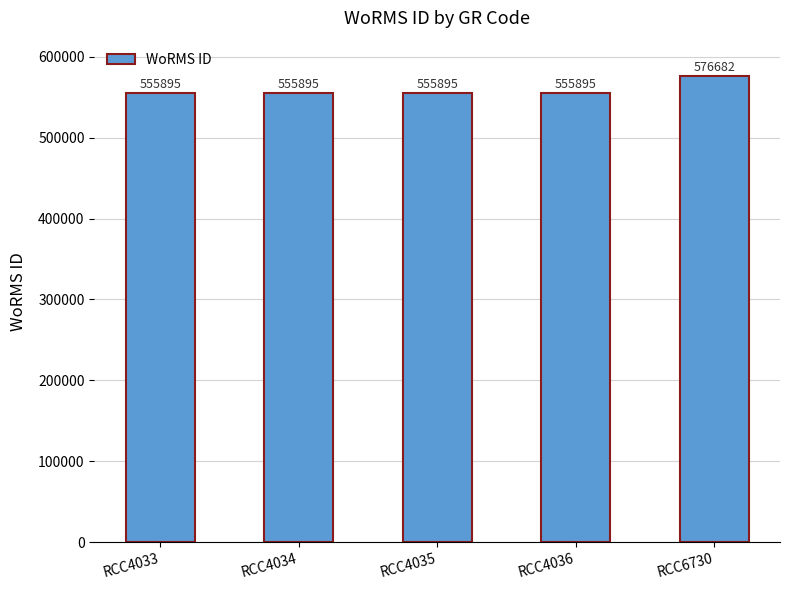

Reading right to left, list all the values displayed in this chart.

RCC6730=576682	RCC4036=555895	RCC4035=555895	RCC4034=555895	RCC4033=555895